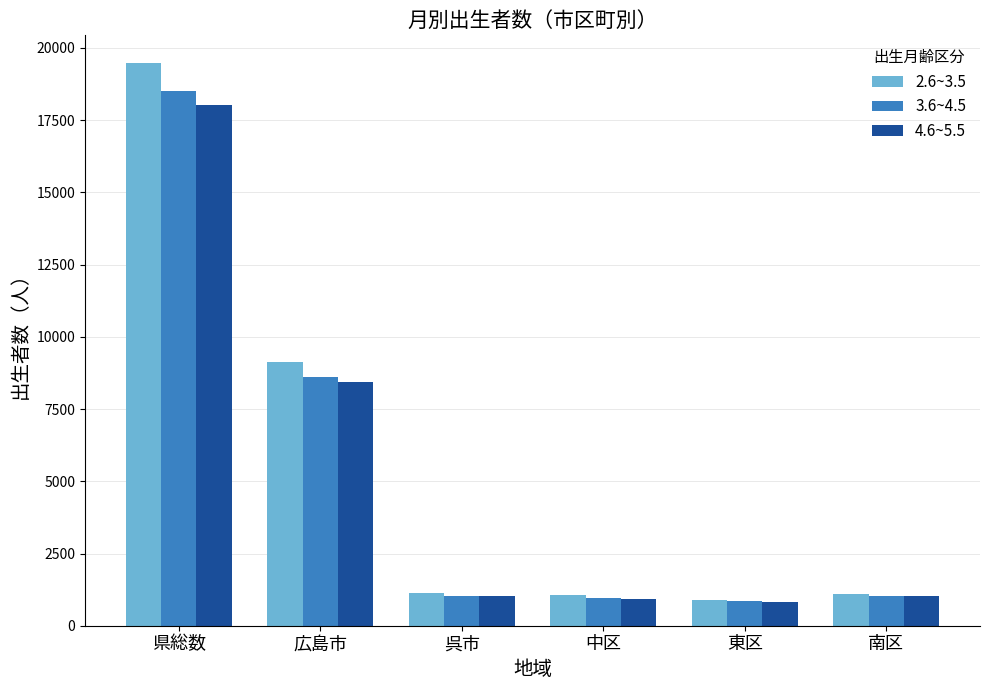

At which category is the sum across all series the highest?

県総数